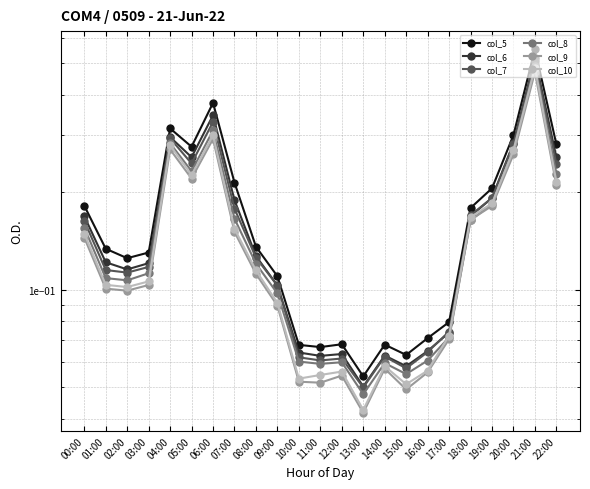

Which series has the largest range (max minus min)?

col_5